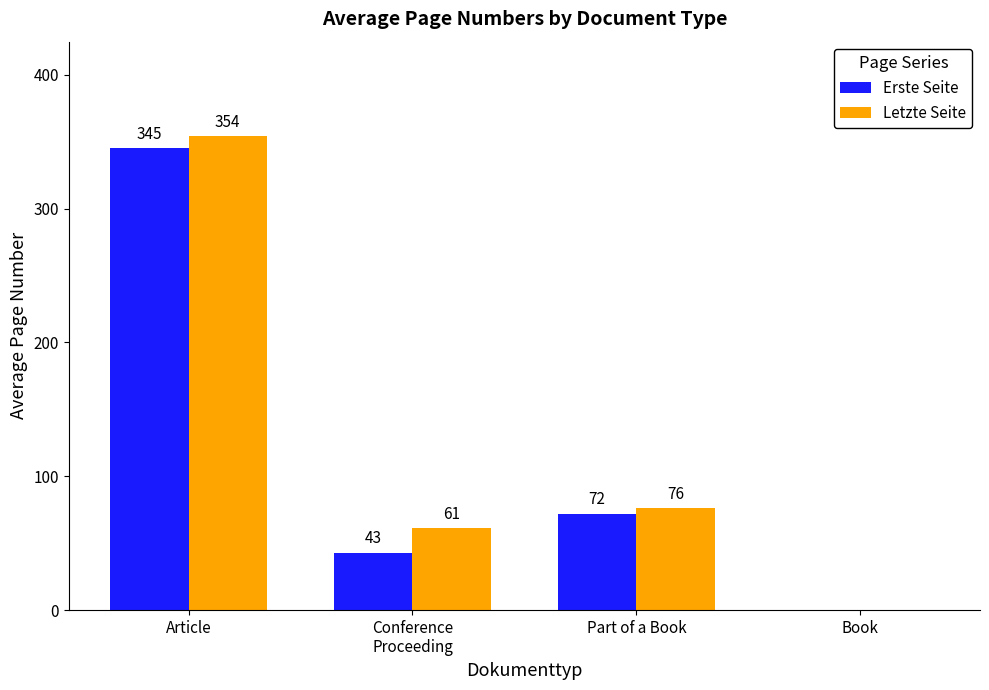

At which category is the sum across all series the highest?

Article